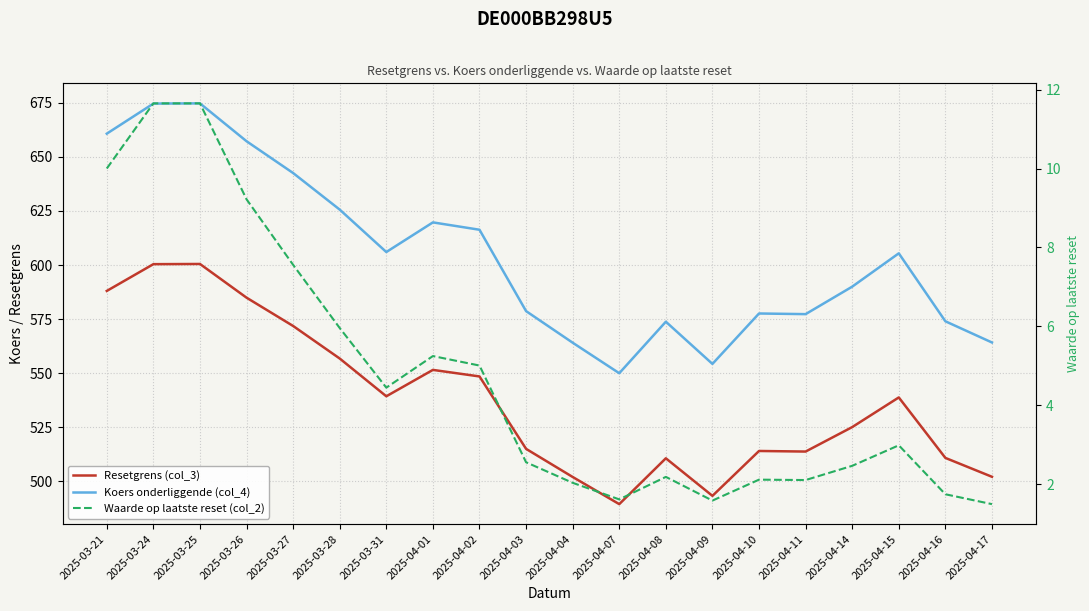

Reading left to right, extract all data points from this chart.

Resetgrens (col_3): 588.0	600.4	600.5	584.9	571.8	556.8	539.3	551.5	548.5	515.0	502.0	489.5	510.7	493.3	514.1	513.8	525.1	538.8	510.9	502.1
Koers onderliggende (col_4): 660.7	674.6	674.7	657.2	642.5	625.6	606.0	619.7	616.3	578.7	564.1	550.0	573.8	554.3	577.6	577.3	590.0	605.4	574.0	564.2
Waarde op laatste reset (col_2): 10.0	11.7	11.7	9.2	7.6	6.0	4.5	5.2	5.0	2.6	2.0	1.6	2.2	1.6	2.1	2.1	2.5	3.0	1.8	1.5